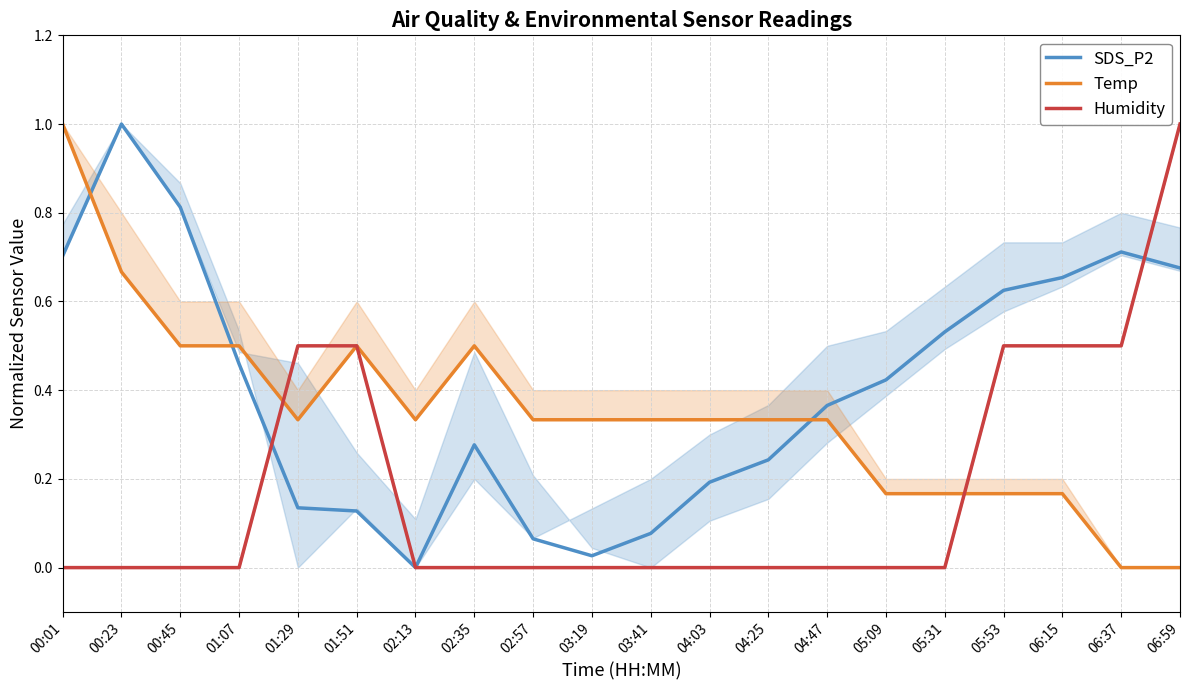

The value of SDS_P2 at 04:03 is 0.3. True or false?

False